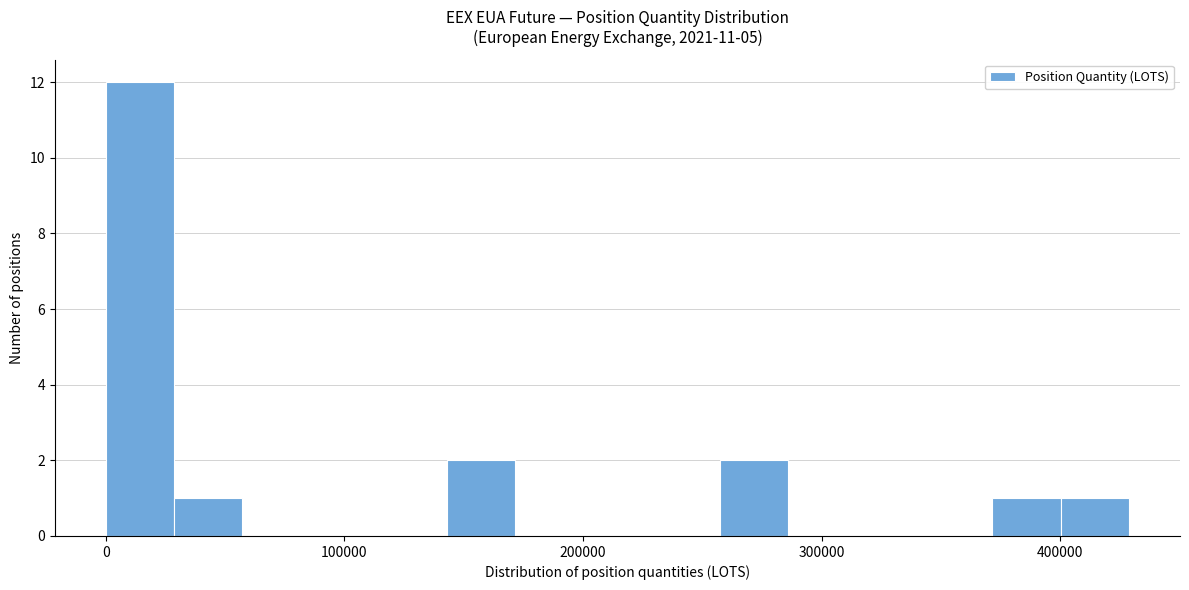

Read against the x-axis, roughly where is the centre of the tallest bar?

10000